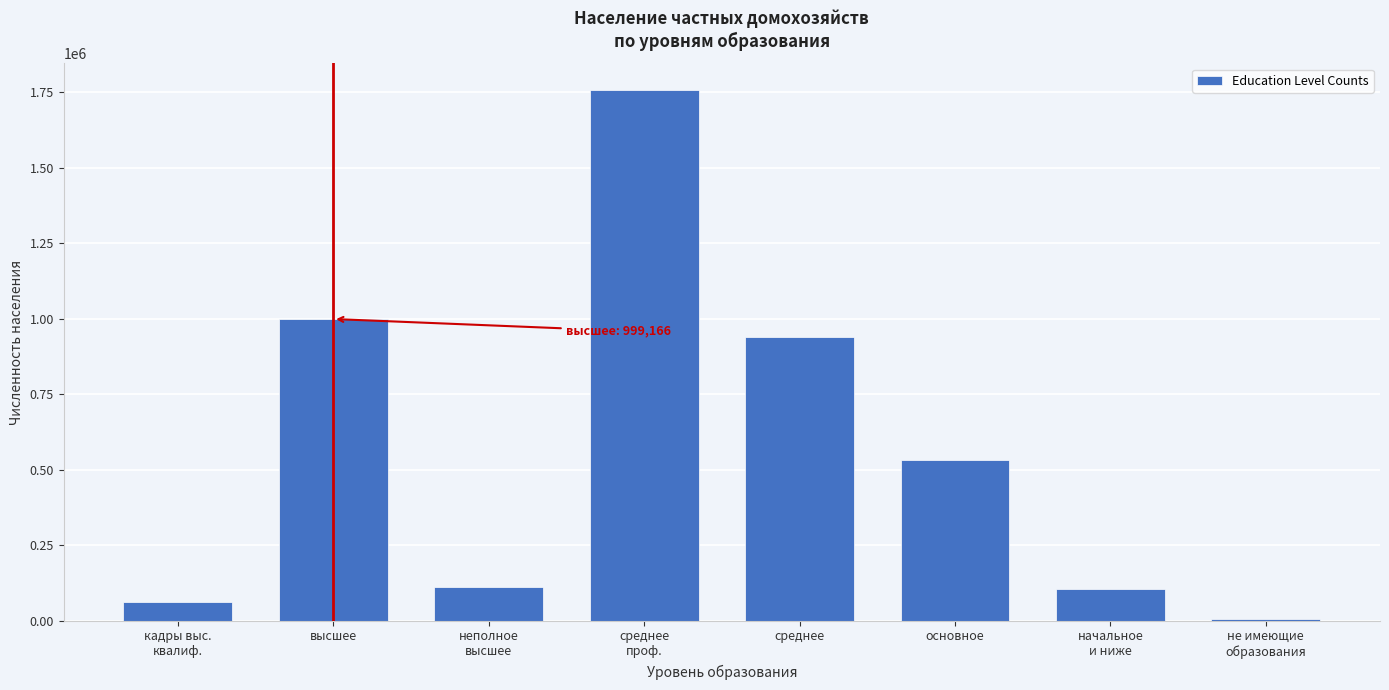

Reading left to right, what are all the values shown in this chart?

61014	999166	111754	1758018	938314	530701	103404	6384